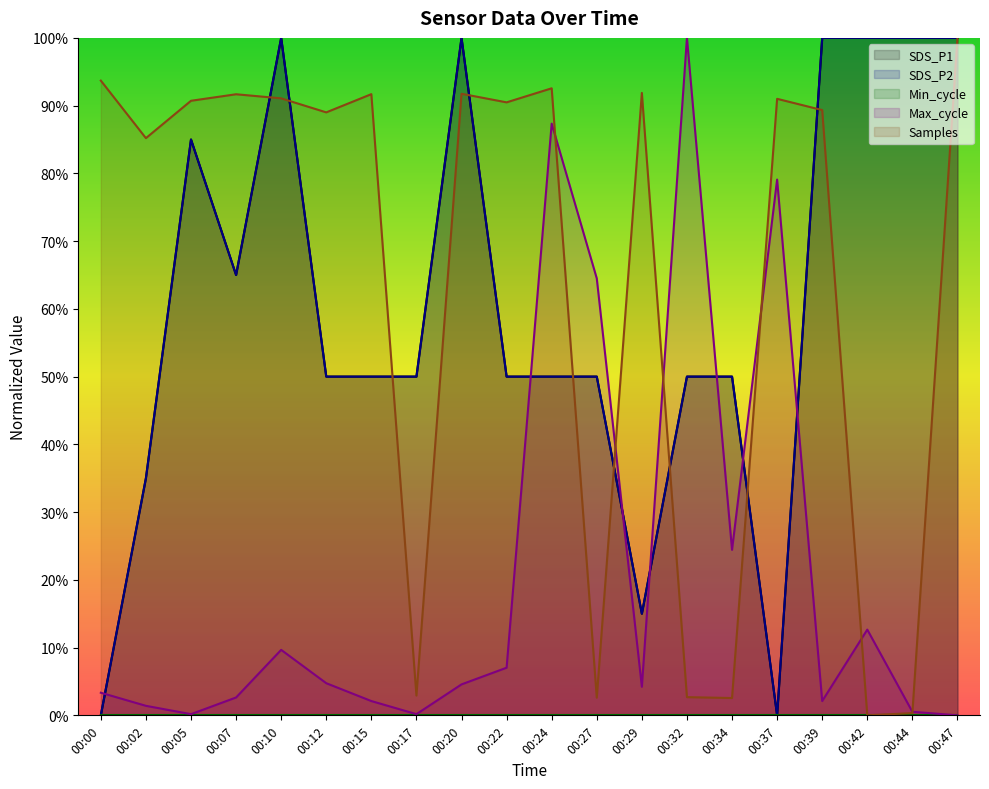

The value of SDS_P2 at 00:10 is 30.7. True or false?

False